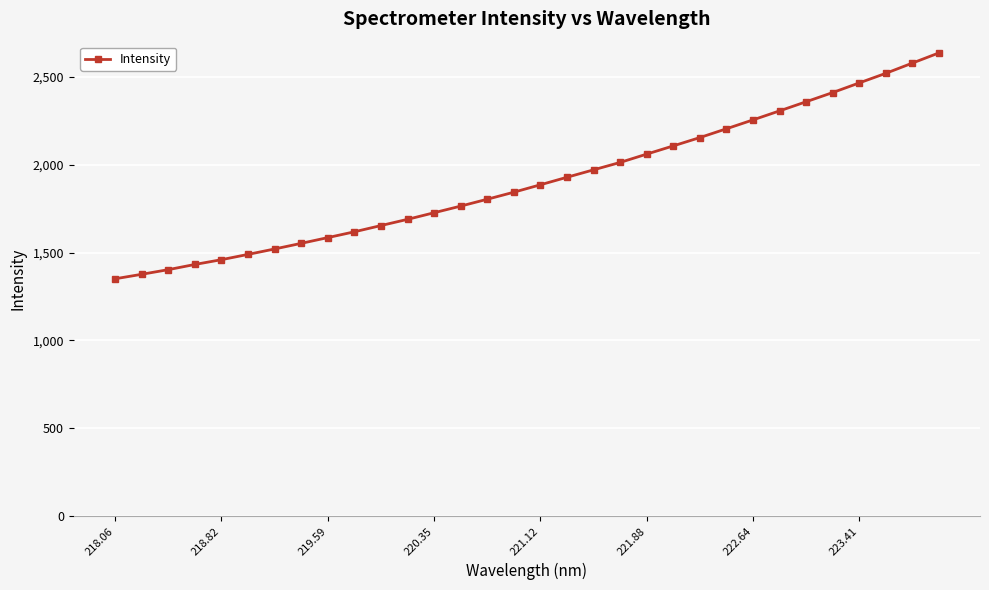

What is the minimum value shown in the chart?

1351.0